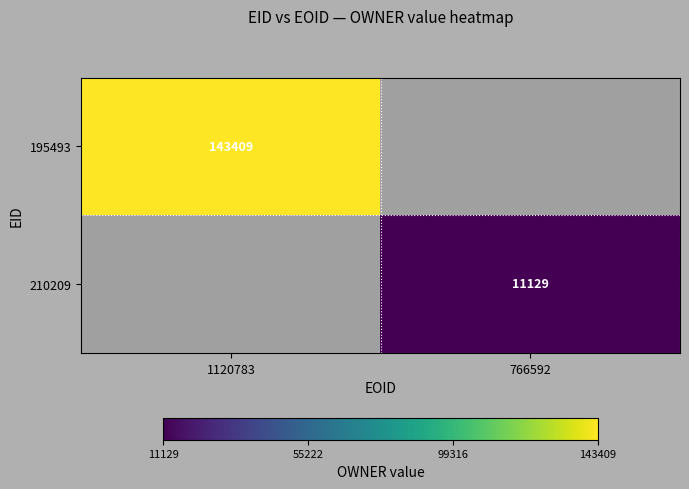

At which category does the chart reach its peak across all series?

1120783